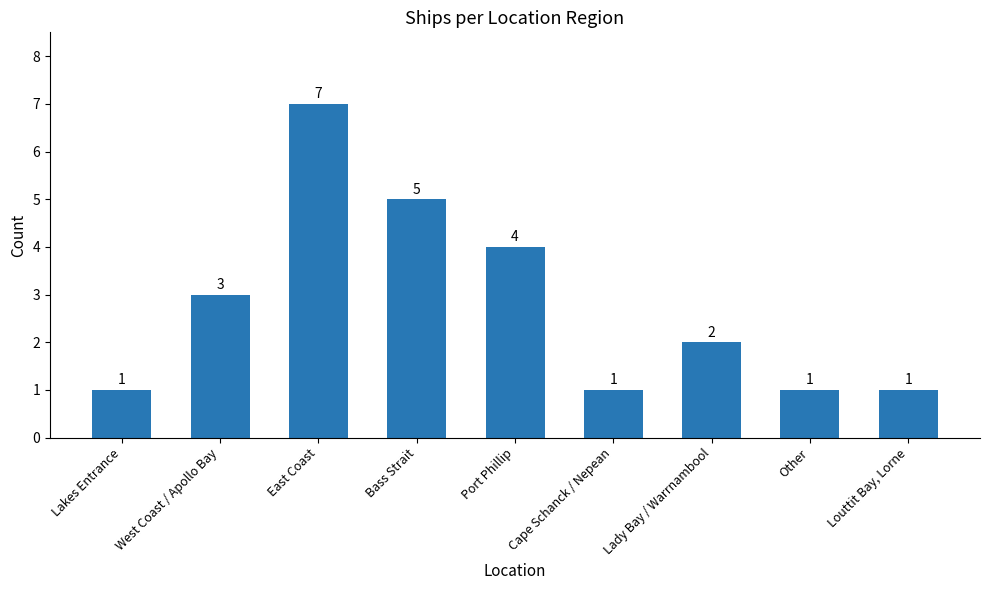

Are the bars grouped side by side (vs. stacked)?

No